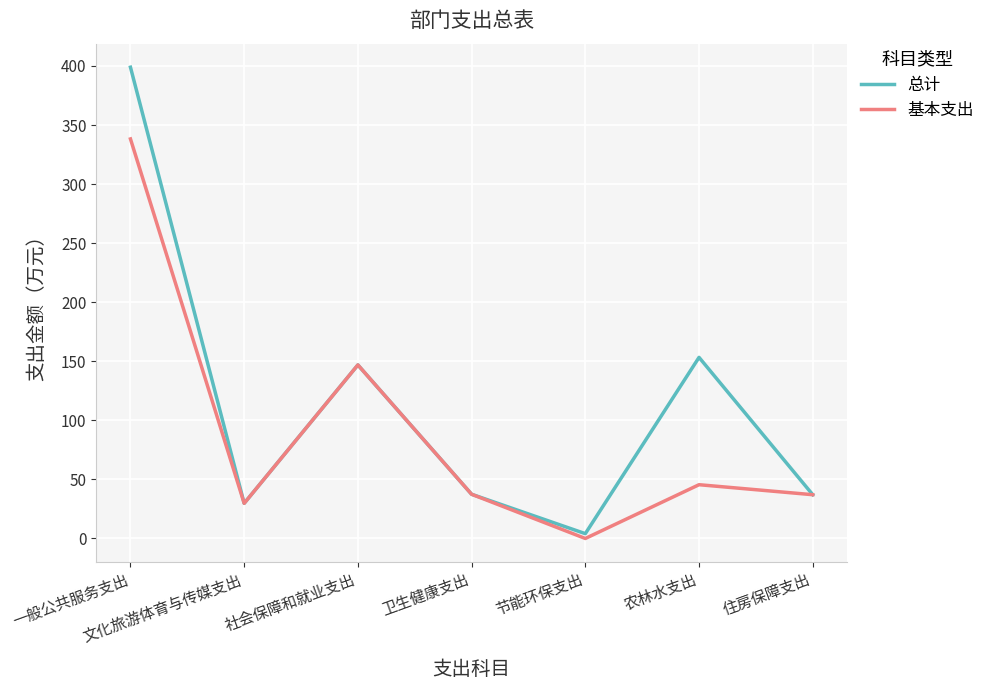

What is the sum of the 基本支出 values at 一般公共服务支出 and 文化旅游体育与传媒支出?

368.0